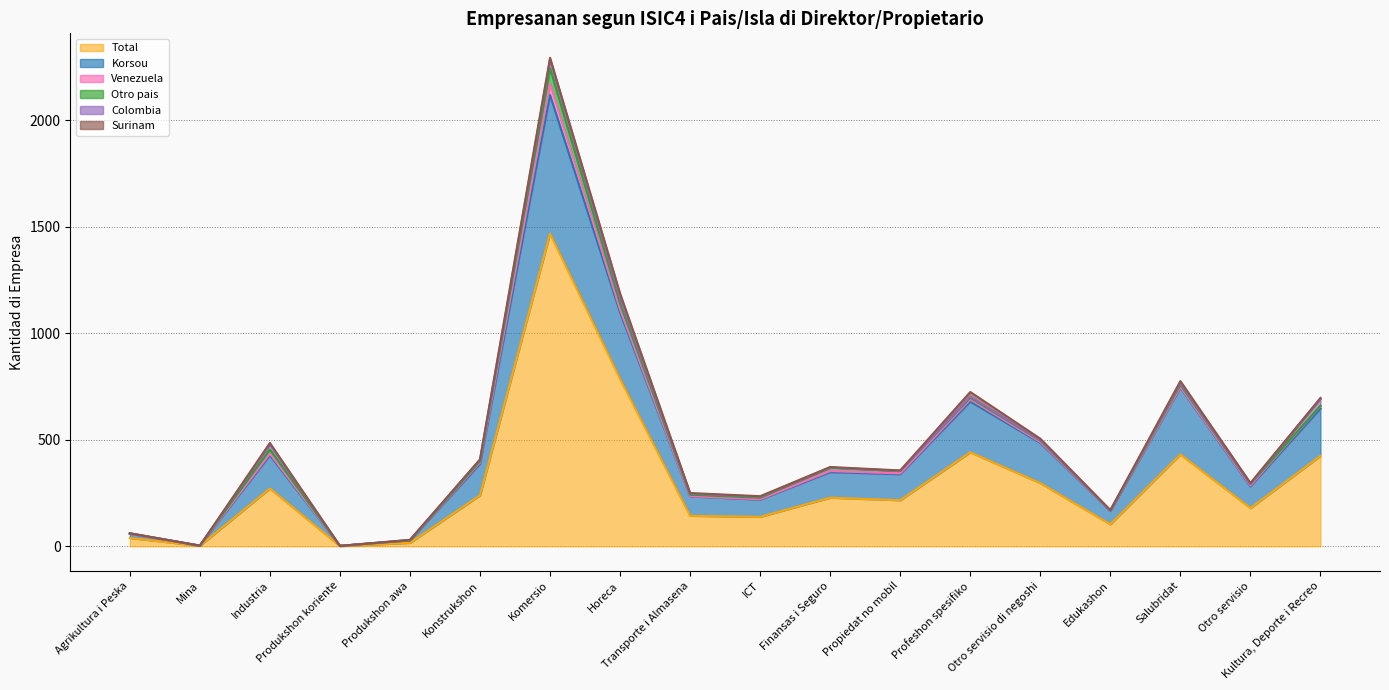

How many series are shown in this chart?

6